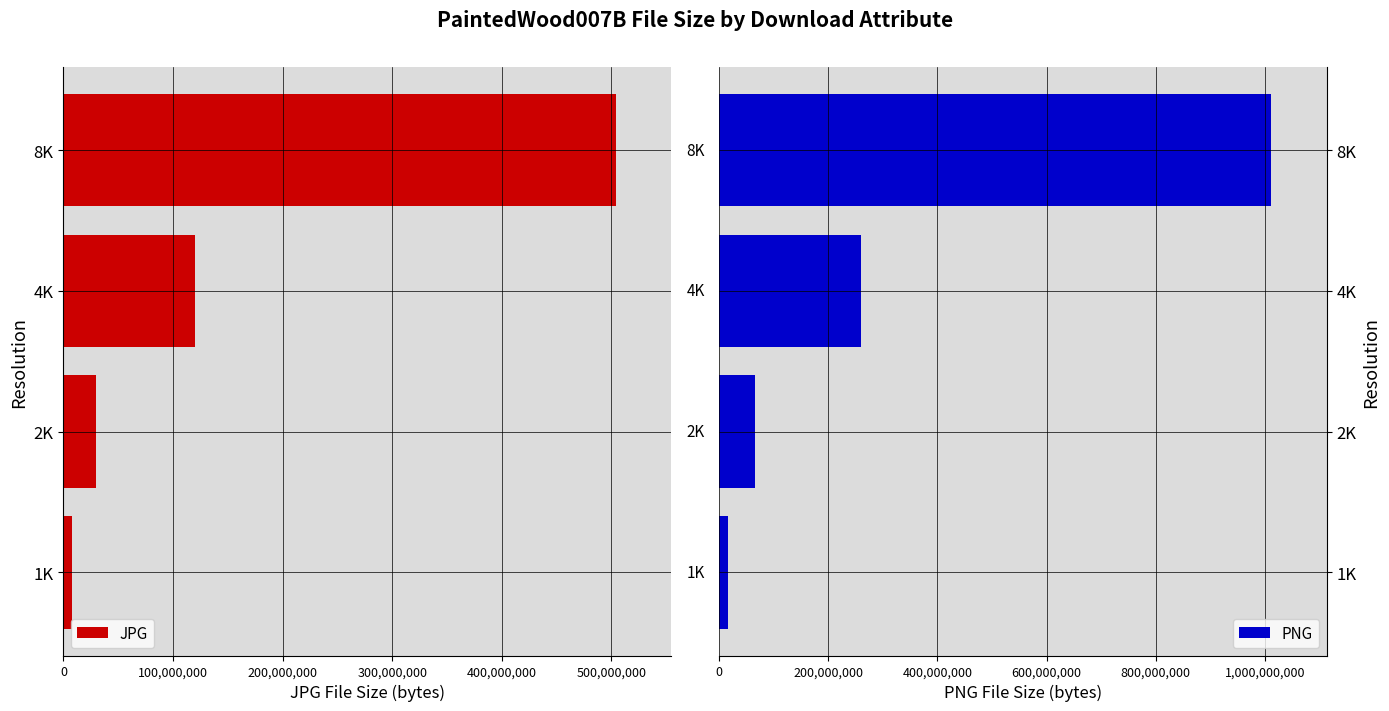

Rank the categories by PNG value from highest to lowest.

8K, 4K, 2K, 1K